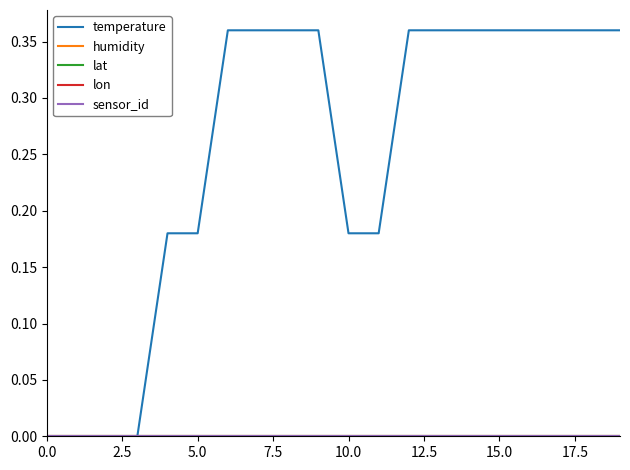

Does the chart have visible grid lines?

No